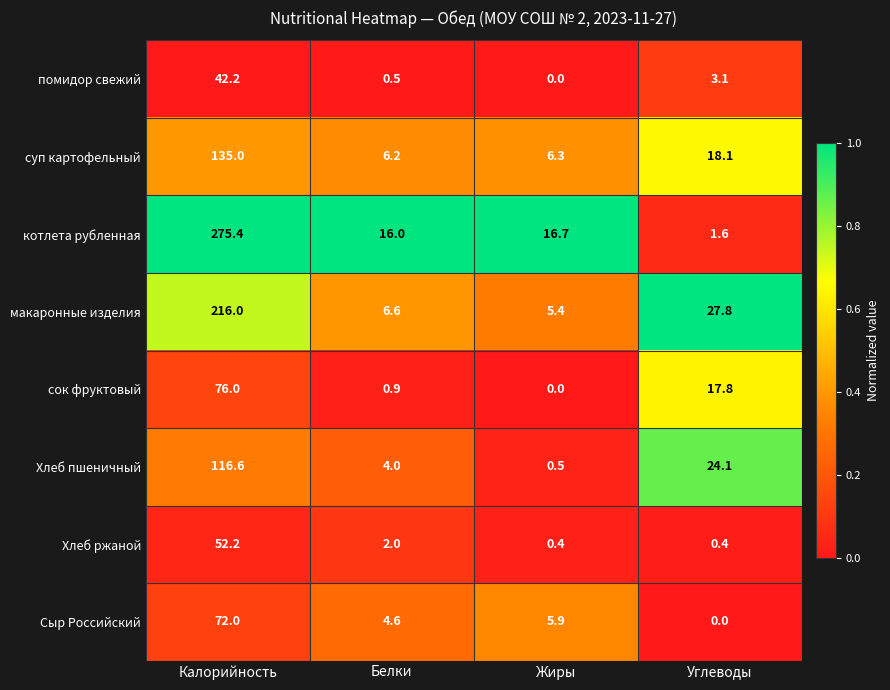

What is the spread (max minus min) of values at Жиры?

16.7